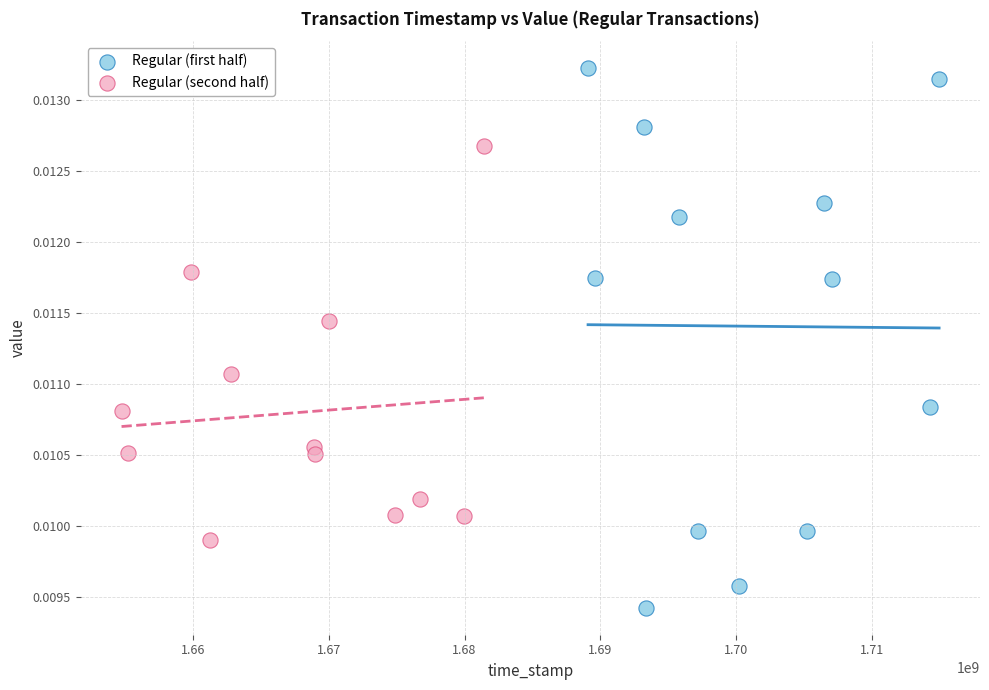

Which series has the largest Y range (max minus min)?

Regular (first half)